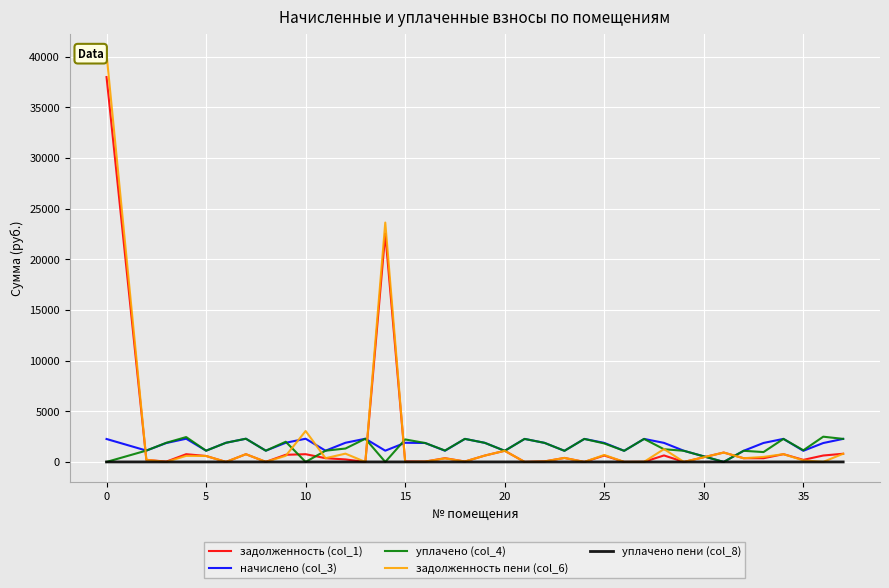

In уплачено (col_4), how many points are higher than both neighbors (excluding endpoints)?

12